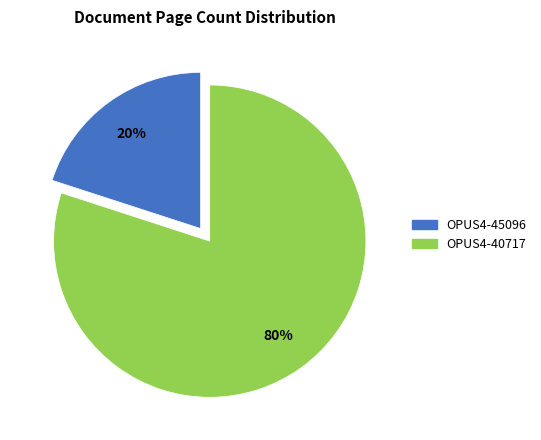

The OPUS4-45096 slice represents 20% of the pie. True or false?

True